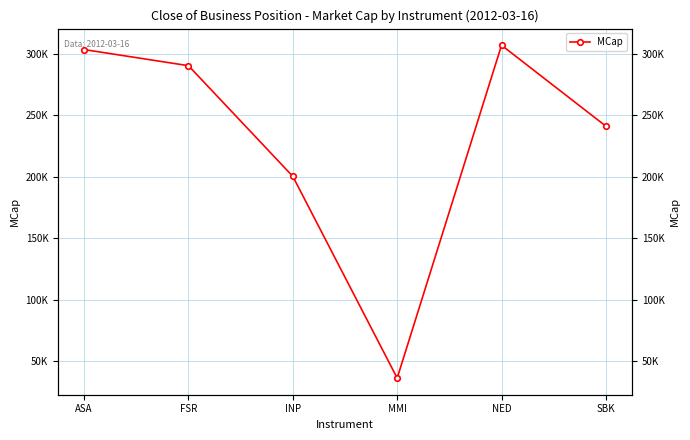

What position from the right is INP?

4